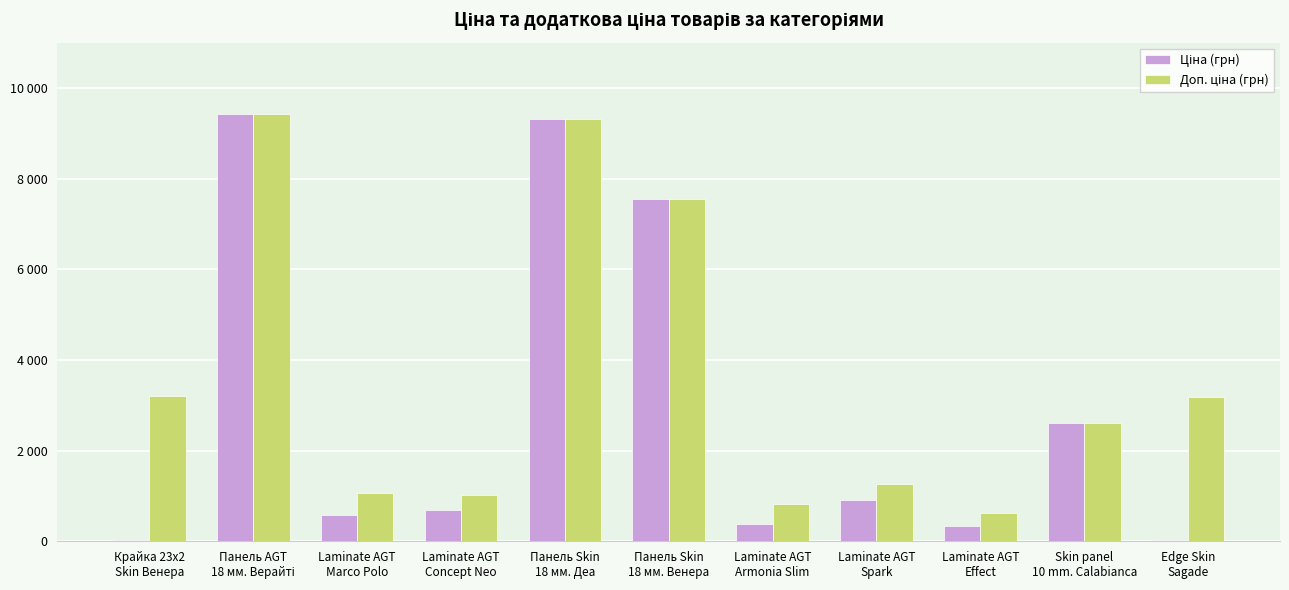

What is the label of the 3rd bar from the left?

Laminate AGT
Marco Polo